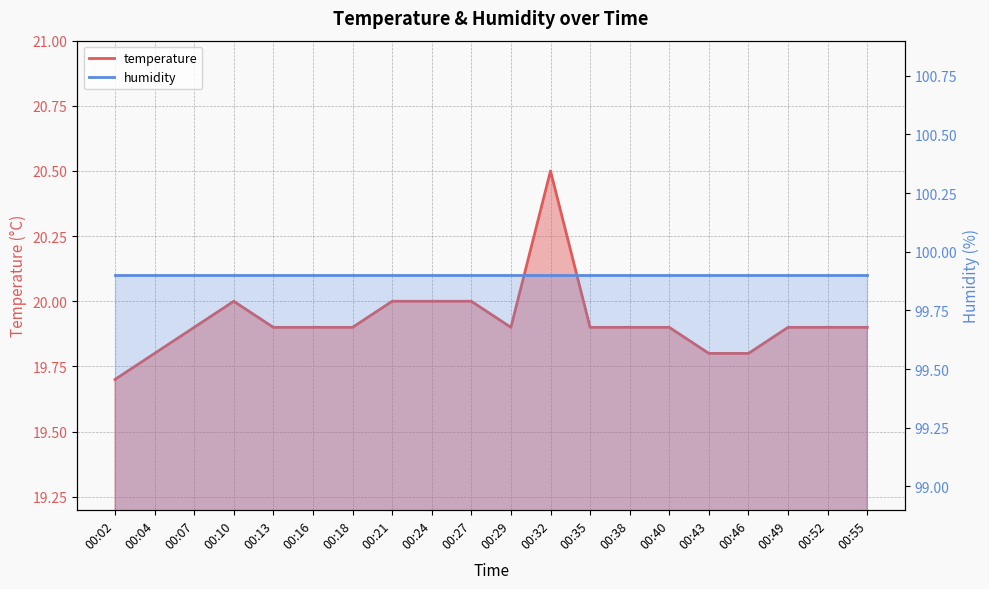

Rank the categories by value from lowest to highest.

00:02, 00:04, 00:43, 00:46, 00:07, 00:13, 00:16, 00:18, 00:29, 00:35, 00:38, 00:40, 00:49, 00:52, 00:55, 00:10, 00:21, 00:24, 00:27, 00:32